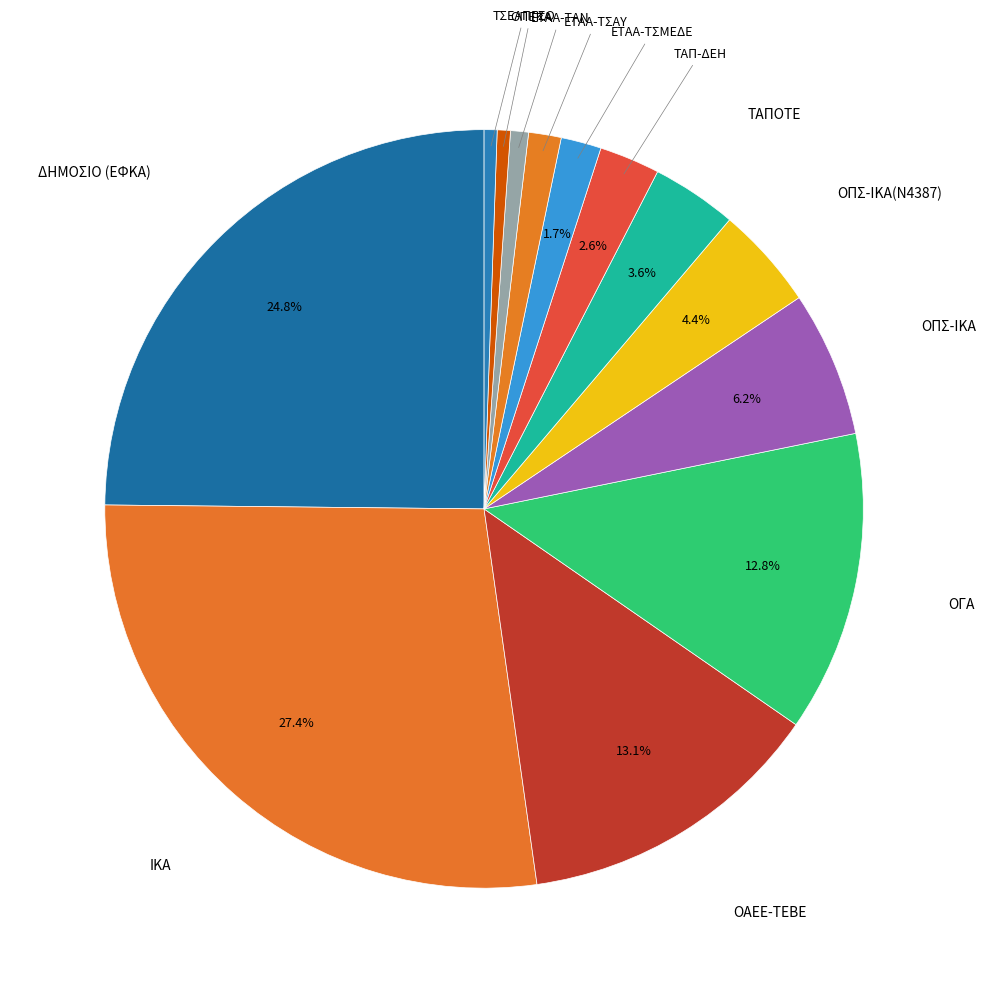

Count the number of slices in the pie.

13